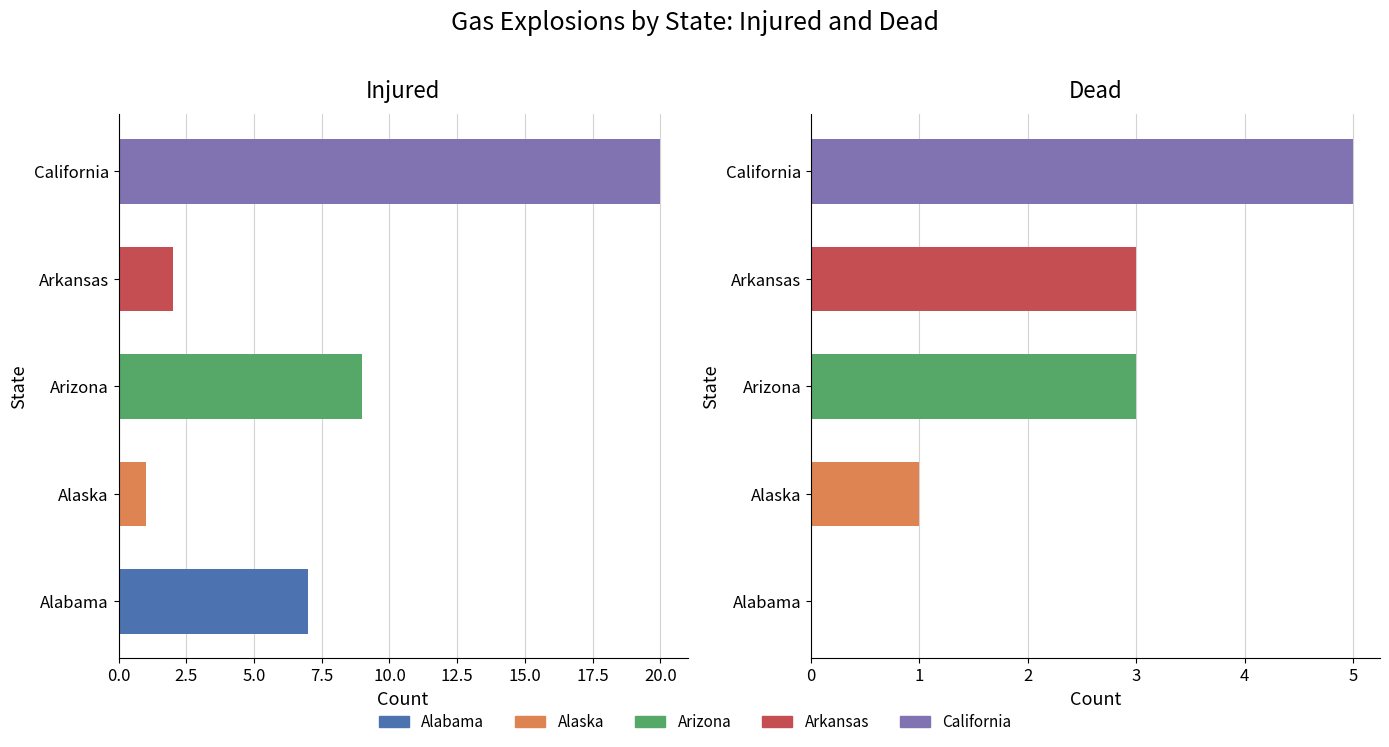

Reading left to right, transcribe all the data shown in this chart.

Injured: Alabama=7	Alaska=1	Arizona=9	Arkansas=2	California=20
Dead: Alabama=0	Alaska=1	Arizona=3	Arkansas=3	California=5